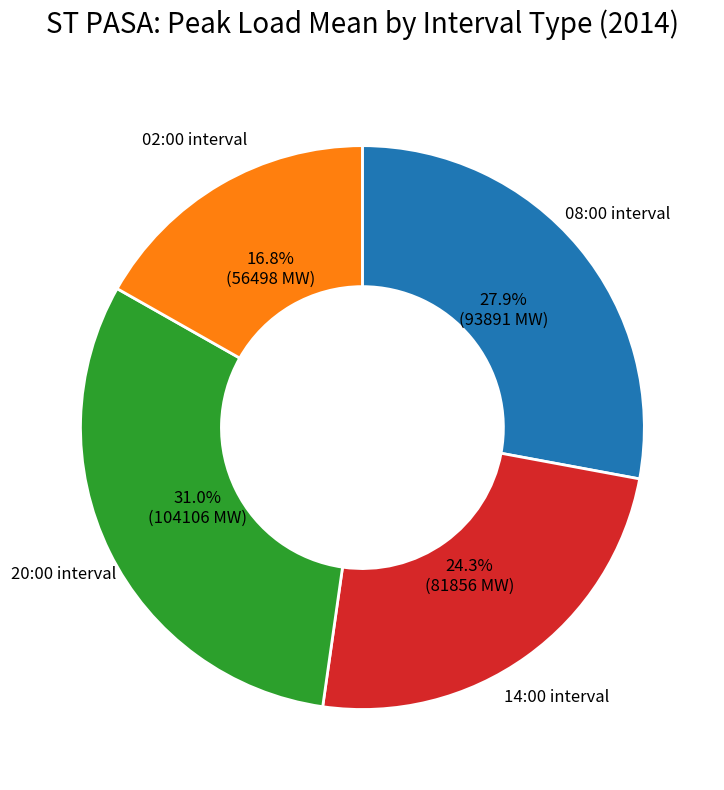

To the nearest percent, what is the average slice percentage?

25%